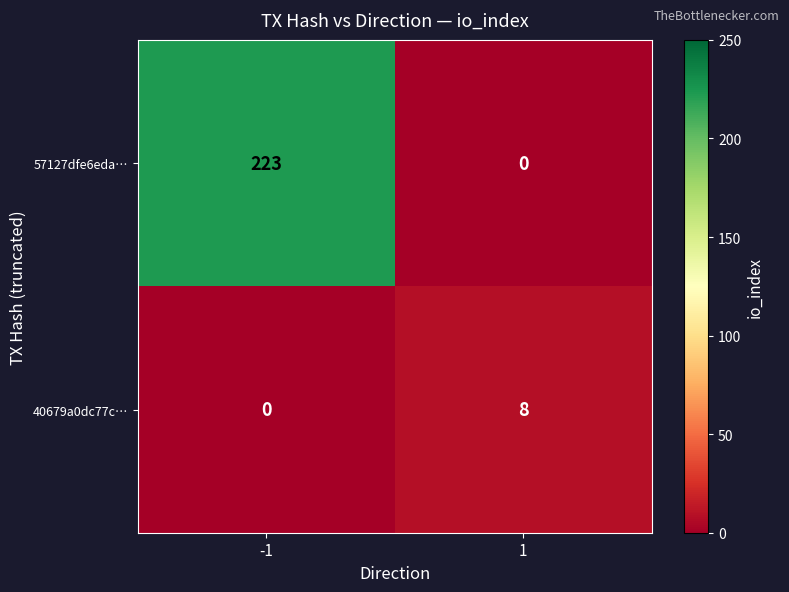

List the series in order of their overall mean, lowest first.

40679a0dc77c…, 57127dfe6eda…